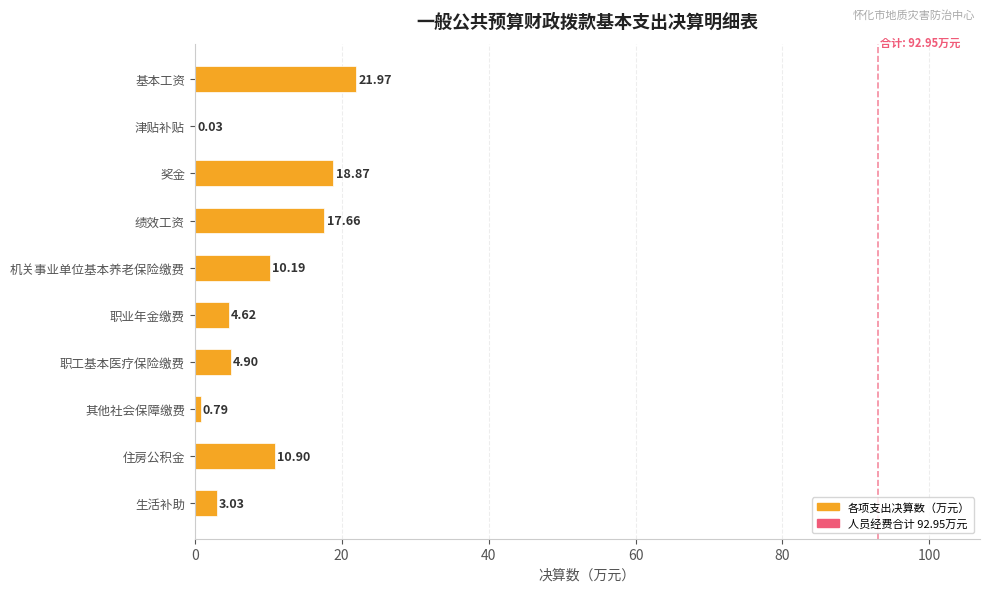

What is the average value?

9.3